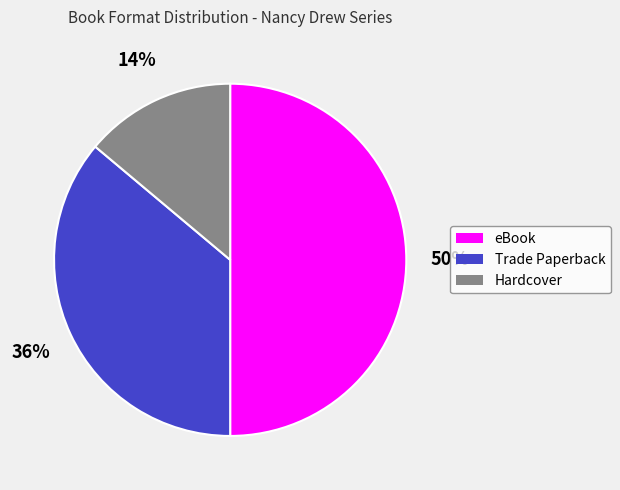

To the nearest percent, what percentage of the pie is Trade Paperback?

36%